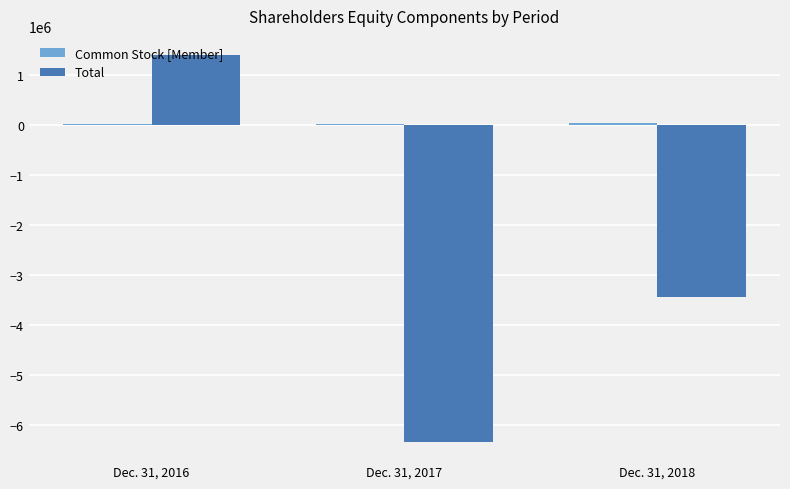

Which series has the largest range (max minus min)?

Total